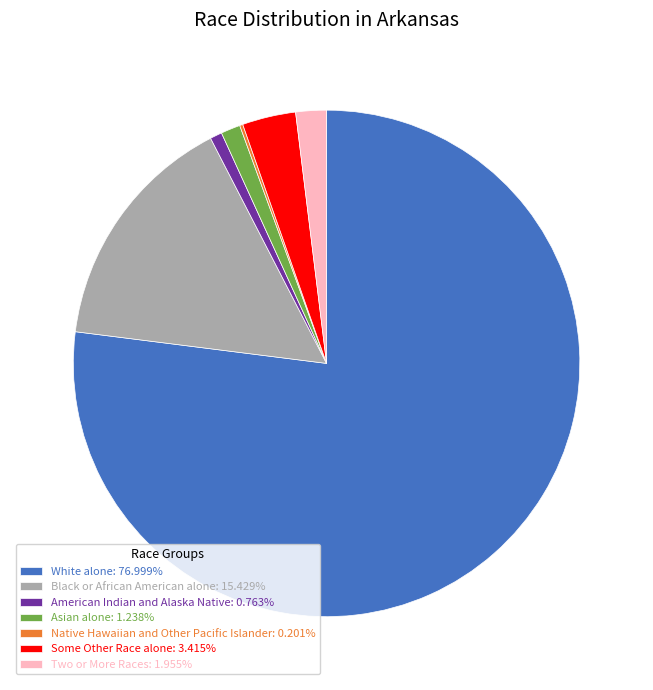

What is the ratio of the value at Two or More Races: 1.955% to the value at American Indian and Alaska Native: 0.763%?

2.6